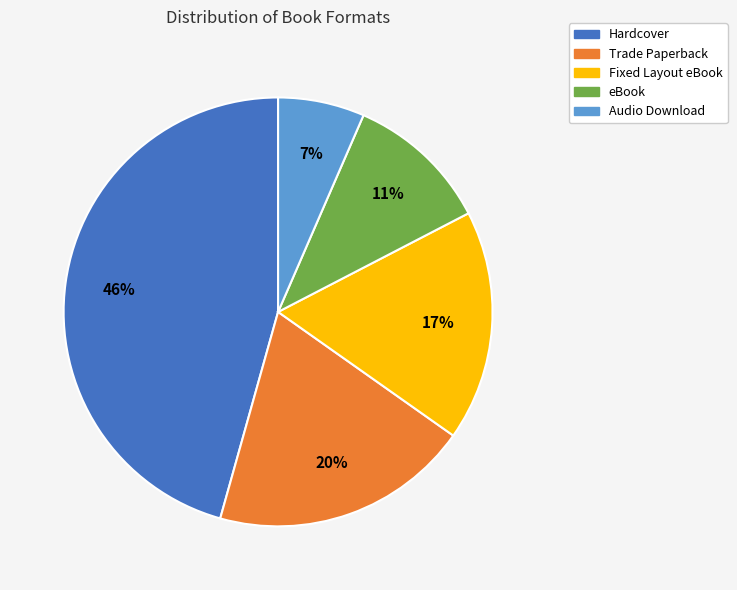

To the nearest percent, what percentage of the pie is eBook?

11%